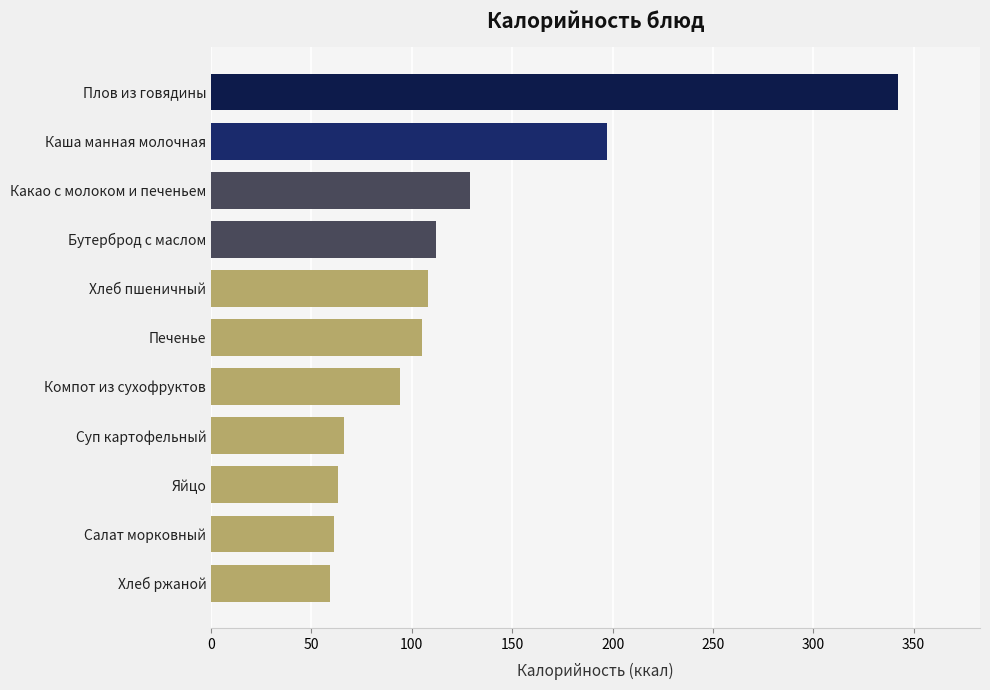

How many values are below 105?

5